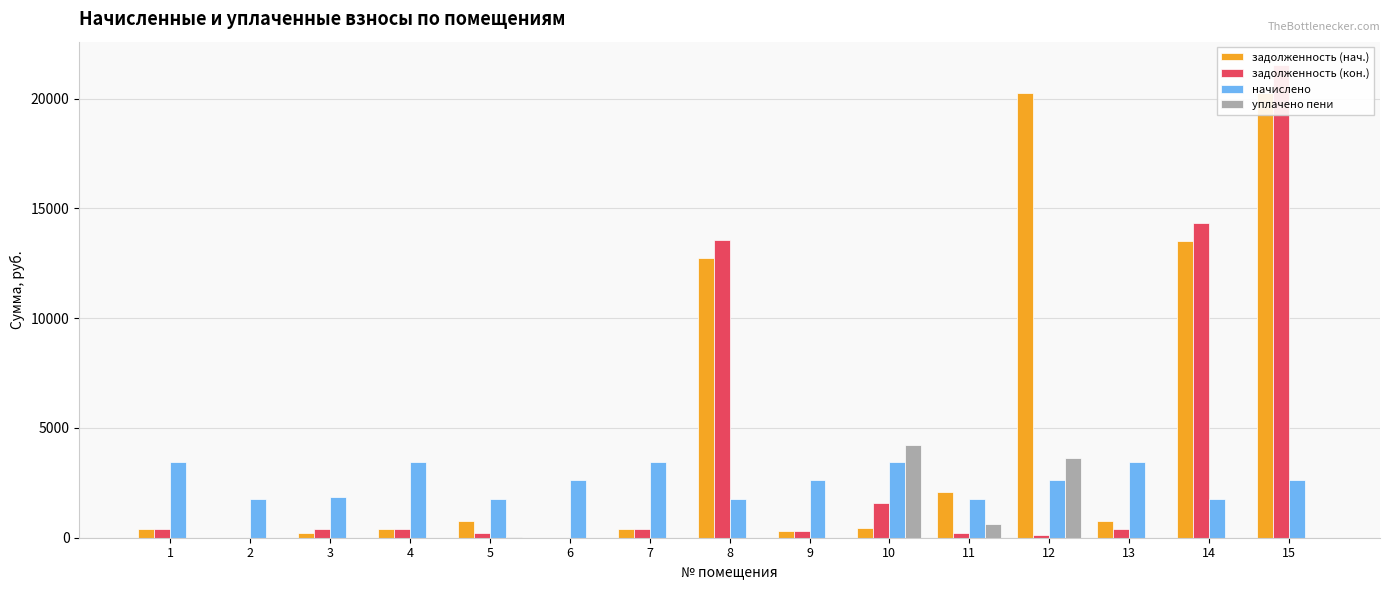

How many bars are there in each group?

4